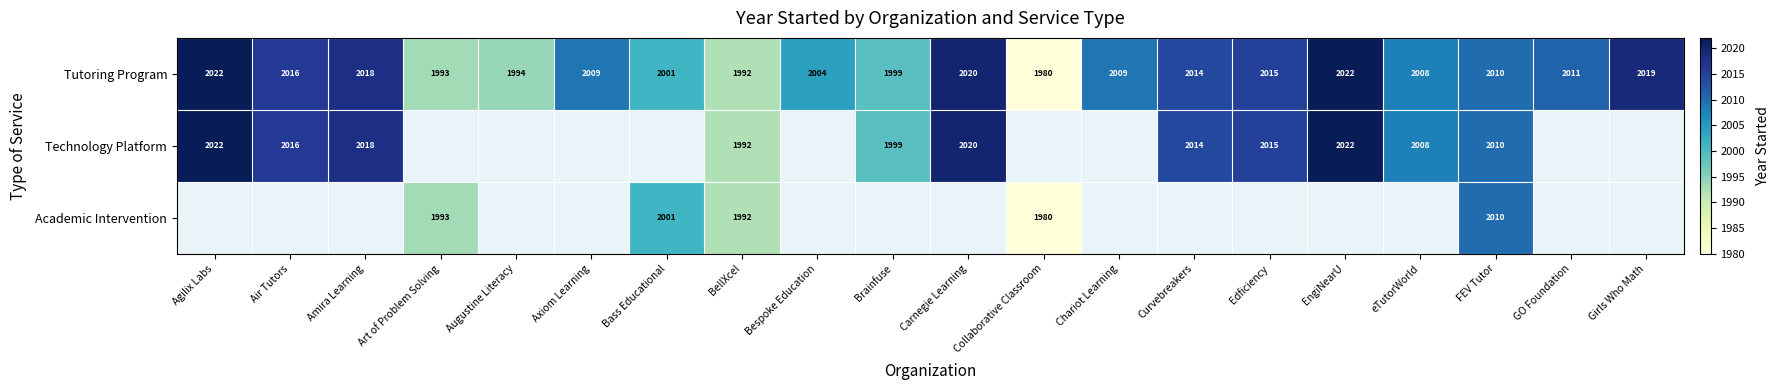

What value does the Tutoring Program series have at Girls Who Math?

2019